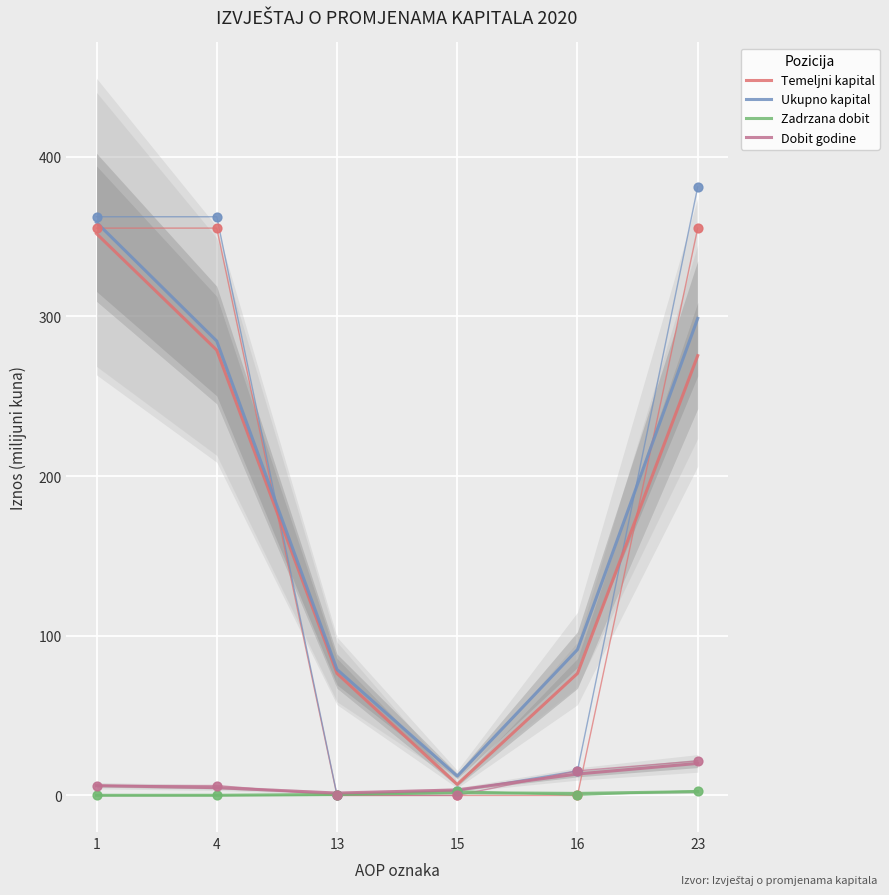

What is the total value across all series at 15?

24.1